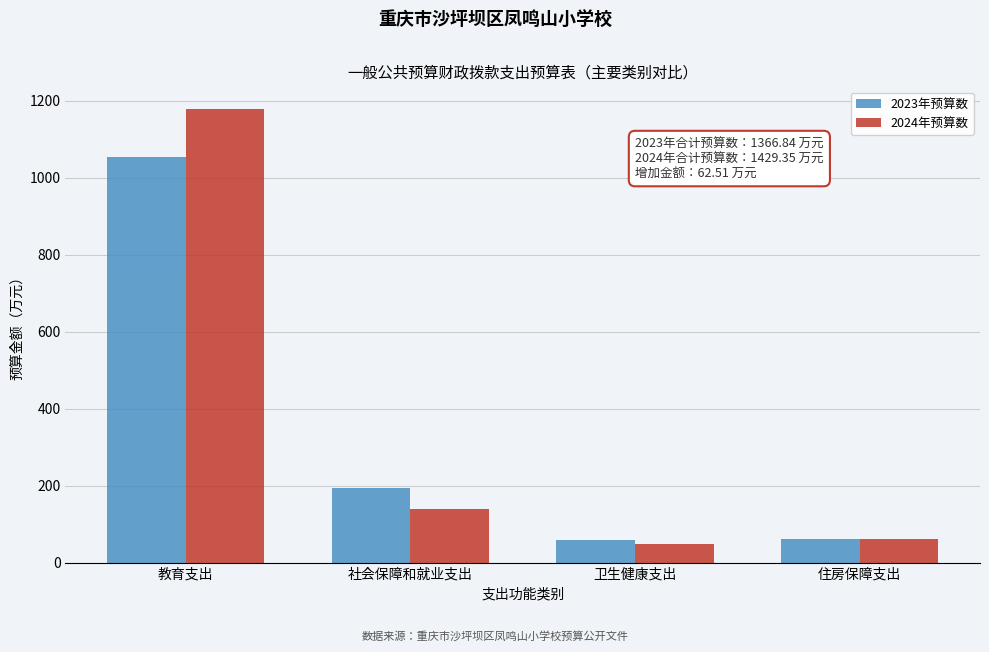

What is the smallest value displayed?

49.4